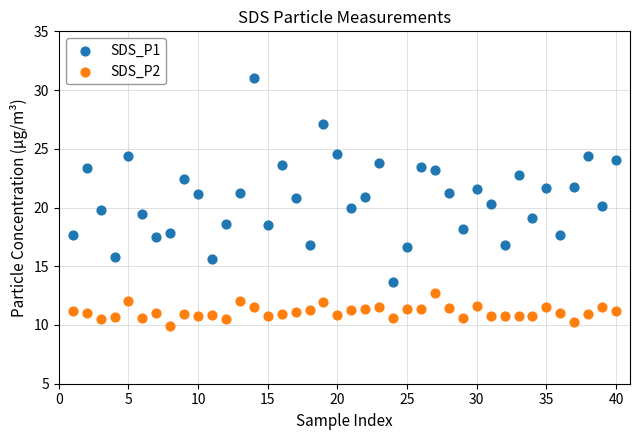

Across all data points, what is the range of Y values (max minus min)?

21.1